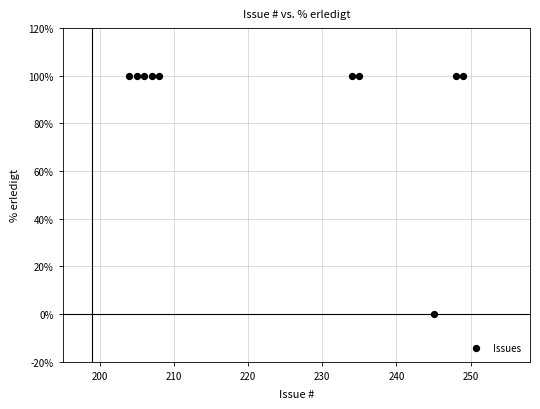

What is the average X value?

224